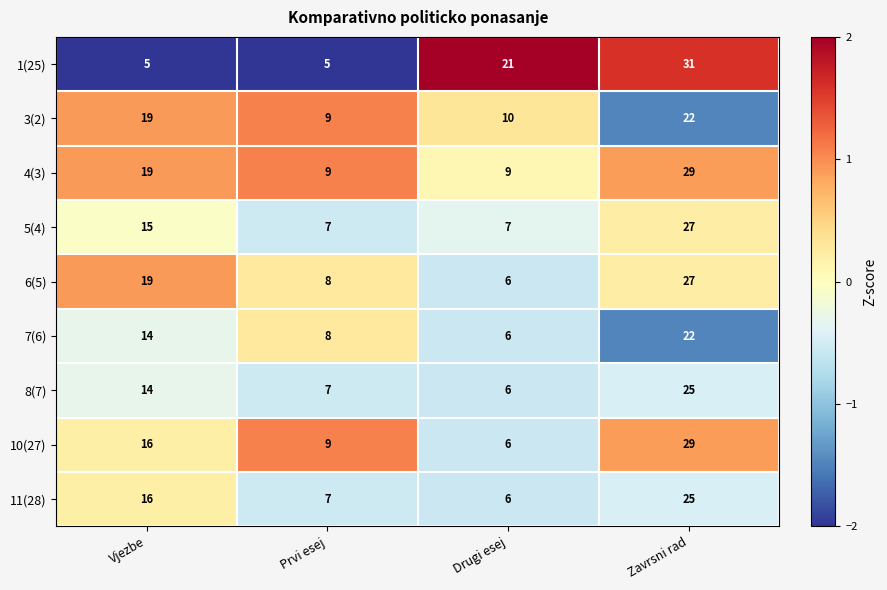

Which category has the highest value across all series?

Zavrsni rad